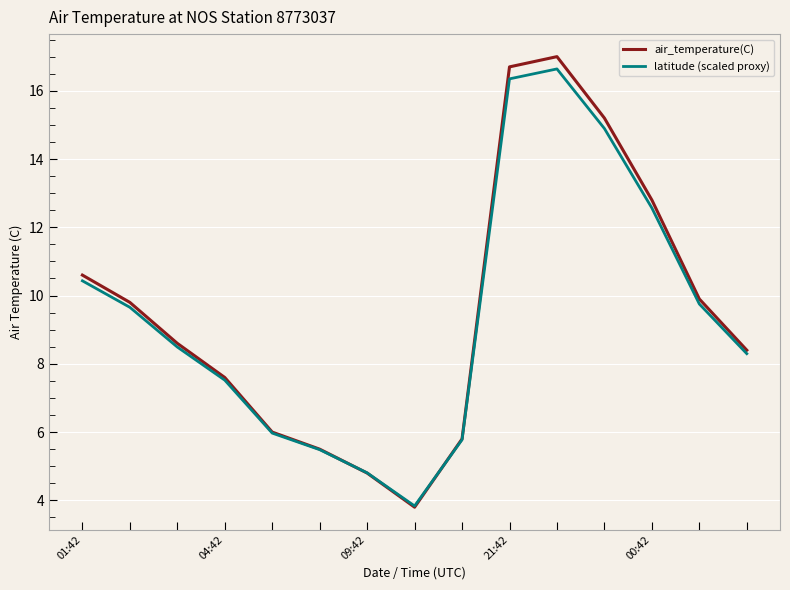

What is the smallest value displayed?

3.8